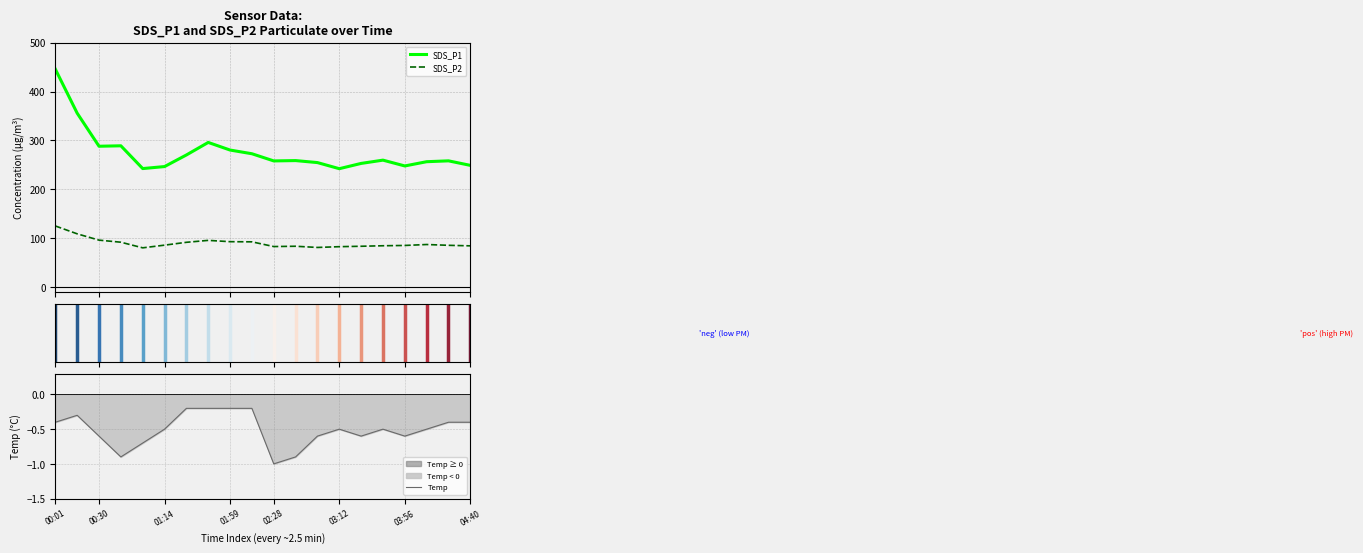

What is the highest value of the SDS_P1 series?

445.6